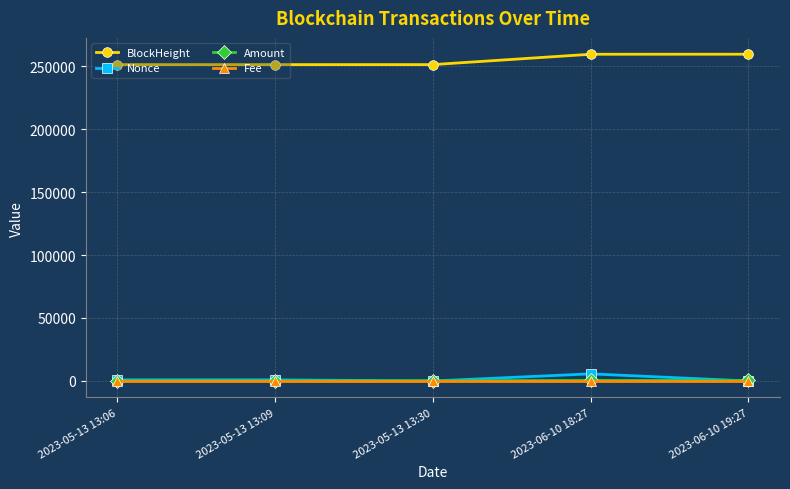

What is the greatest value displayed?

259411.0